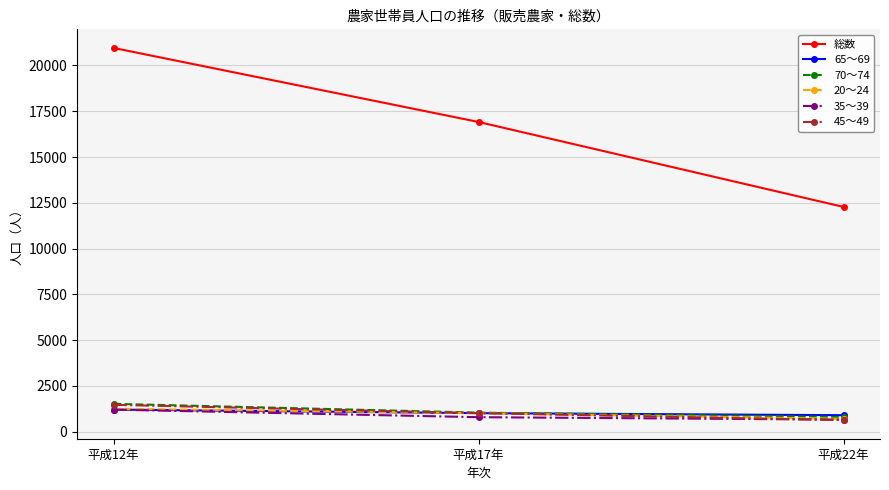

What is the difference between the highest and lowest values at 平成22年?

11642